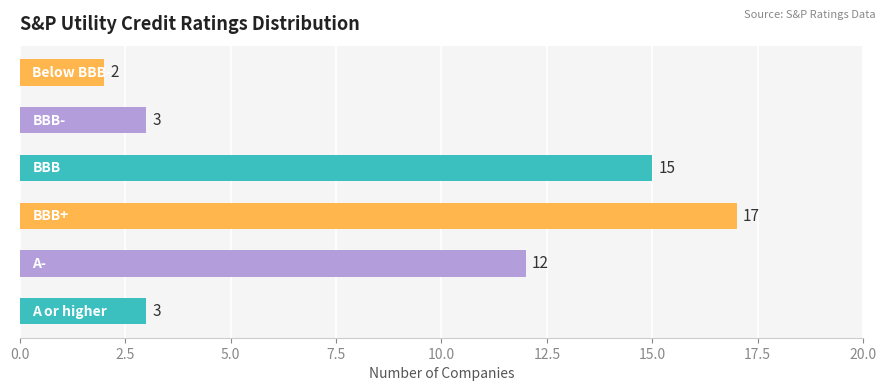

What is the maximum value shown in the chart?

17